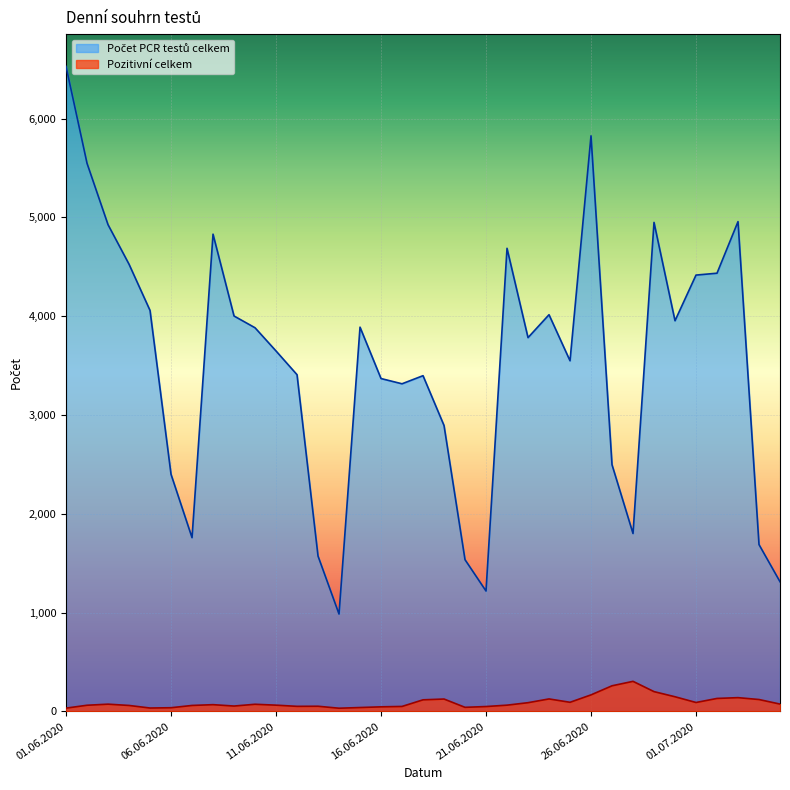

What position from the right is 18.06.2020?

18